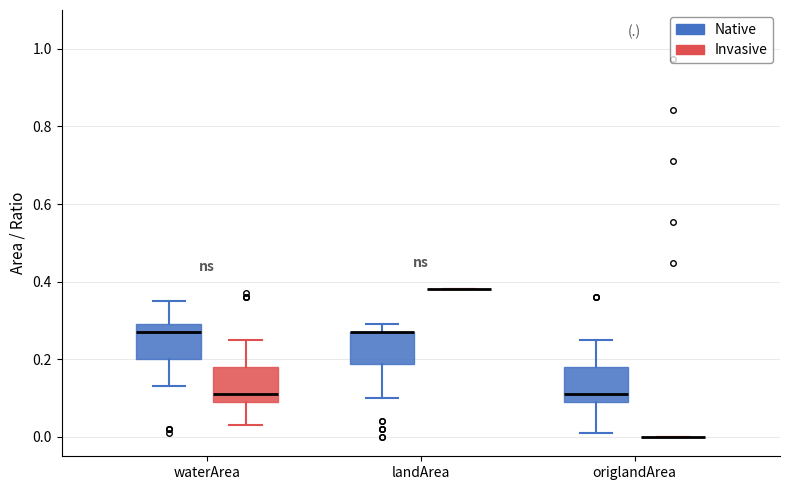

Reading left to right, transcribe this box plot: for each box, give where its median line is, the range the box spans, and where its two whiskers end, as read against the y-axis. The values are not printed on the chart, so give them approximately, as read against the axis.

waterArea (Native): median 0.28, box 0.20 to 0.30, whiskers 0.14 to 0.36
waterArea (Invasive): median 0.12, box 0.10 to 0.18, whiskers 0.04 to 0.26
landArea (Native): median 0.28 (drawn on the box's upper edge), box 0.18 to 0.28, whiskers 0.10 to 0.30
landArea (Invasive): box collapsed to a line at 0.38, whiskers 0.38 to 0.38
origlandArea (Native): median 0.12, box 0.10 to 0.18, whiskers 0.02 to 0.26
origlandArea (Invasive): box collapsed to a line at 0.00, whiskers 0.00 to 0.00